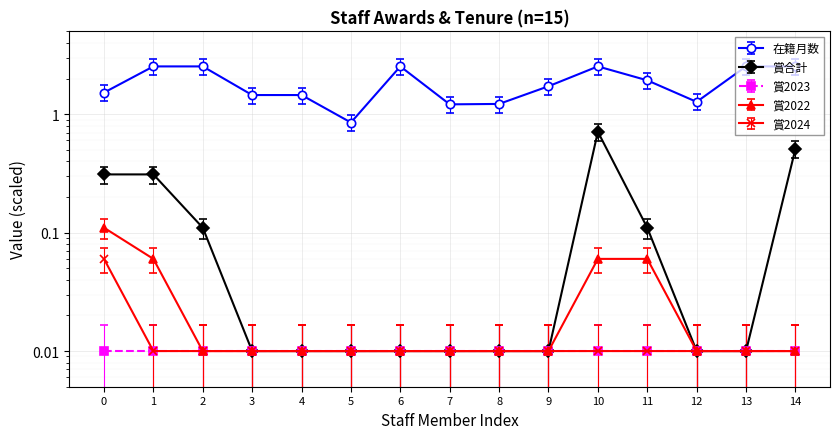

True or false: 賞合計 has more than 0 points higher than both neighbors.

True